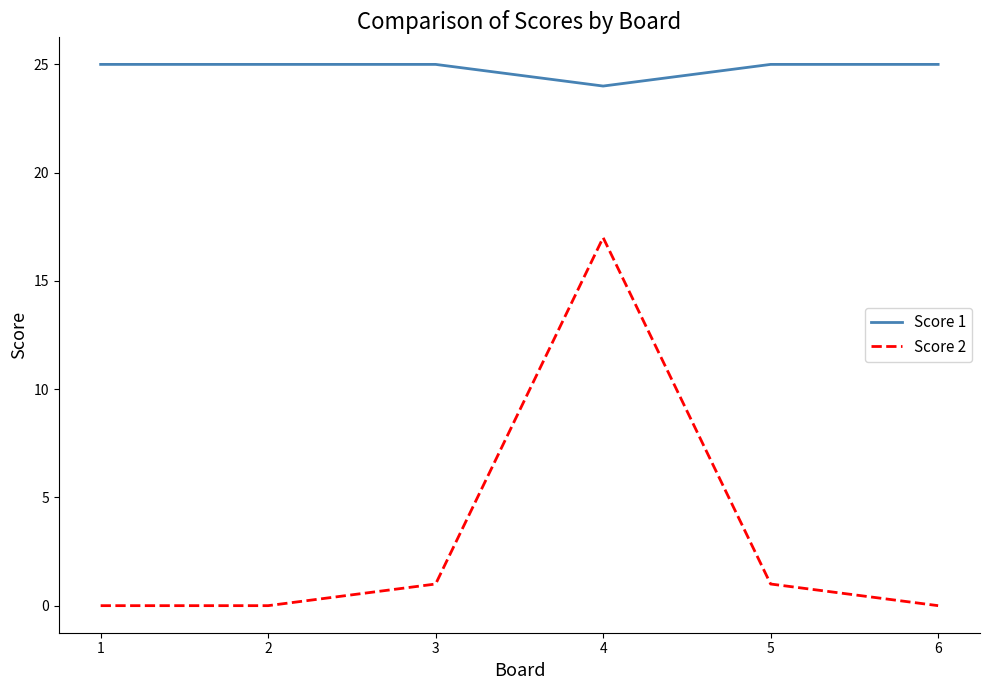

What is the difference between the highest and lowest values at 3?

24